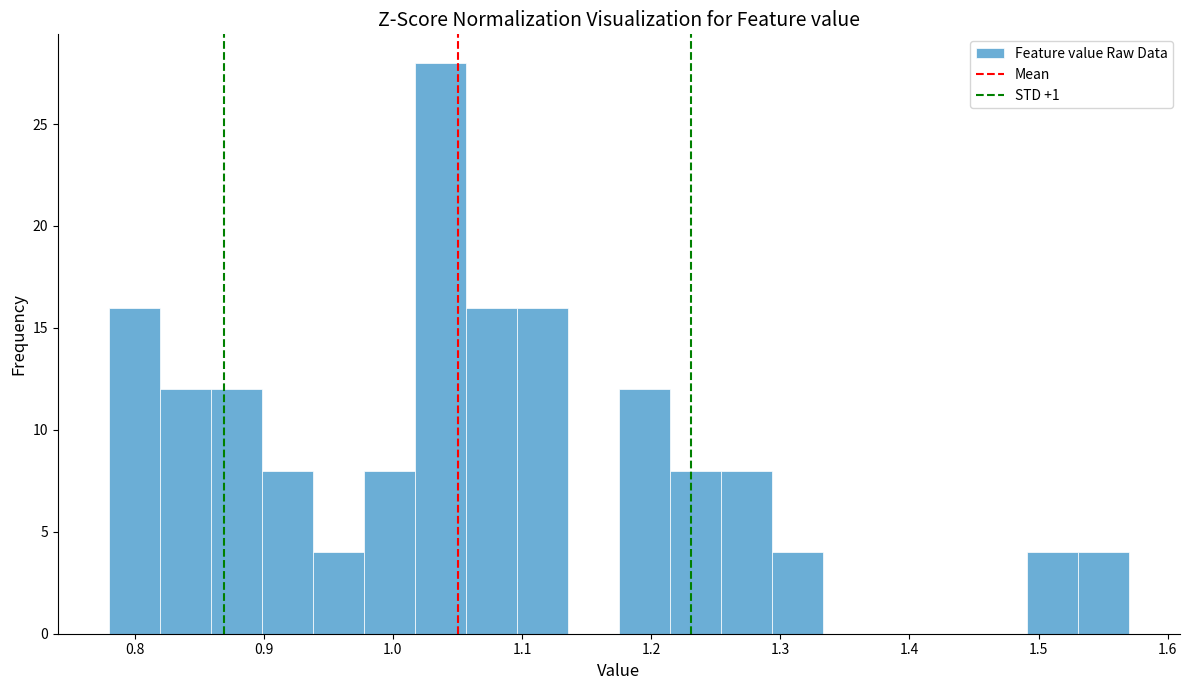

Read against the x-axis, roughly where is the centre of the tallest bar?

1.04